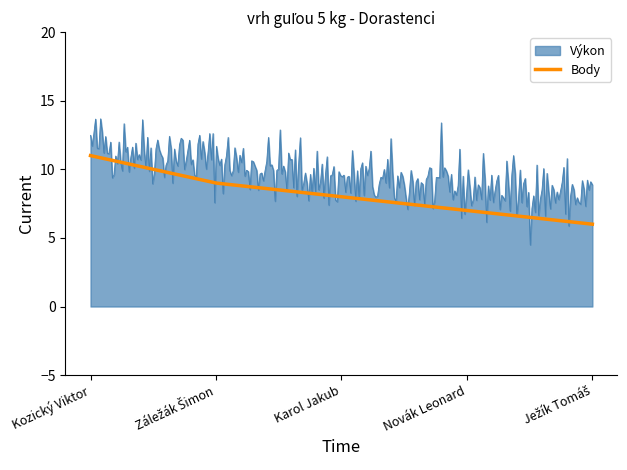

How many values in the Body series exceed 8?

2